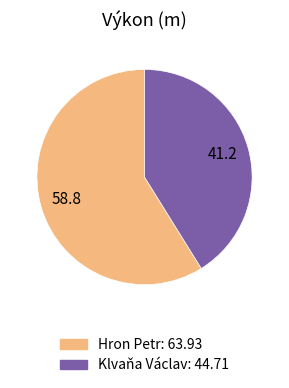

Is there any slice that represents more than half of the pie?

Yes